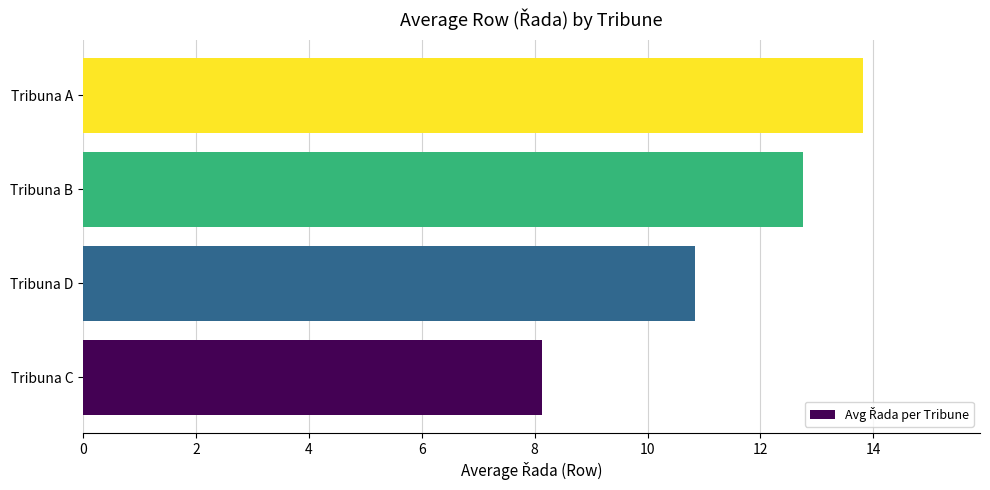

What is the change in value from Tribuna D to Tribuna A?

+3.0